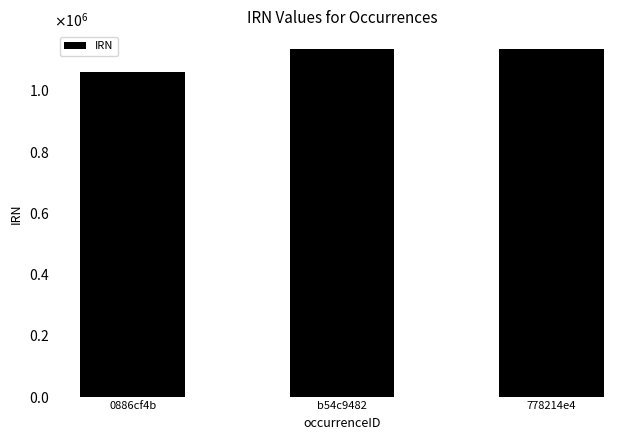

The value at 778214e4 is 1857904. True or false?

False